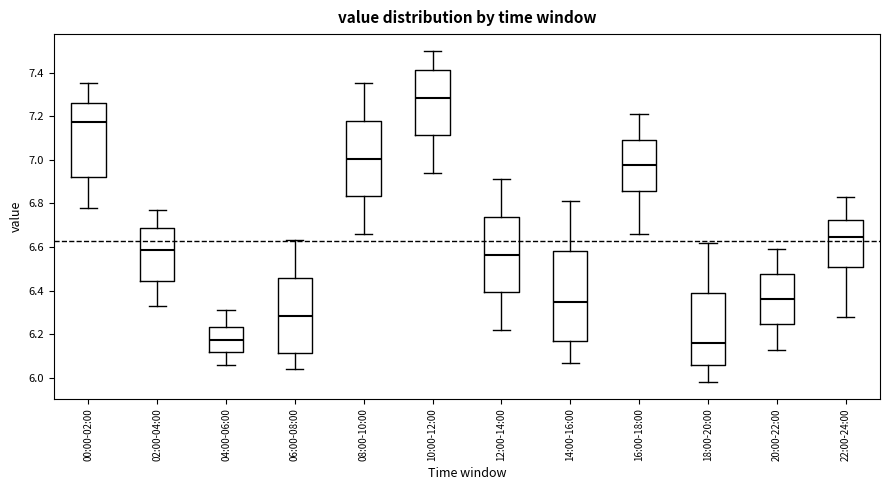

Reading left to right, read every box against the y-axis: the position of its median line, the range the box covers, and the ends of its whiskers. The values are not printed on the chart, so give them approximately, as read against the axis.

00:00-02:00: median 7.18, box 6.92 to 7.26, whiskers 6.78 to 7.36
02:00-04:00: median 6.58, box 6.44 to 6.68, whiskers 6.34 to 6.78
04:00-06:00: median 6.18, box 6.12 to 6.24, whiskers 6.06 to 6.32
06:00-08:00: median 6.28, box 6.12 to 6.46, whiskers 6.04 to 6.64
08:00-10:00: median 7.00, box 6.84 to 7.18, whiskers 6.66 to 7.36
10:00-12:00: median 7.28, box 7.12 to 7.42, whiskers 6.94 to 7.50
12:00-14:00: median 6.56, box 6.40 to 6.74, whiskers 6.22 to 6.92
14:00-16:00: median 6.36, box 6.16 to 6.58, whiskers 6.08 to 6.82
16:00-18:00: median 6.98, box 6.86 to 7.10, whiskers 6.66 to 7.22
18:00-20:00: median 6.16, box 6.06 to 6.40, whiskers 5.98 to 6.62
20:00-22:00: median 6.36, box 6.24 to 6.48, whiskers 6.14 to 6.60
22:00-24:00: median 6.64, box 6.52 to 6.72, whiskers 6.28 to 6.84